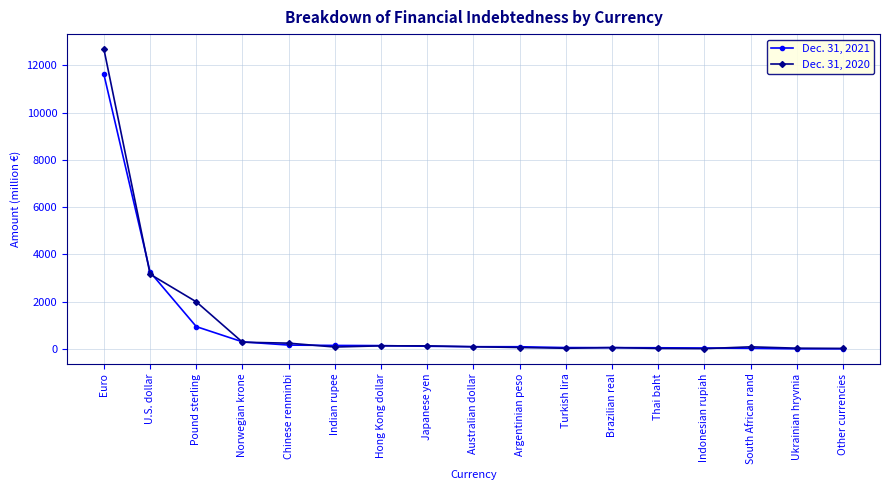

What are all the series names shown in the legend?

Dec. 31, 2021, Dec. 31, 2020